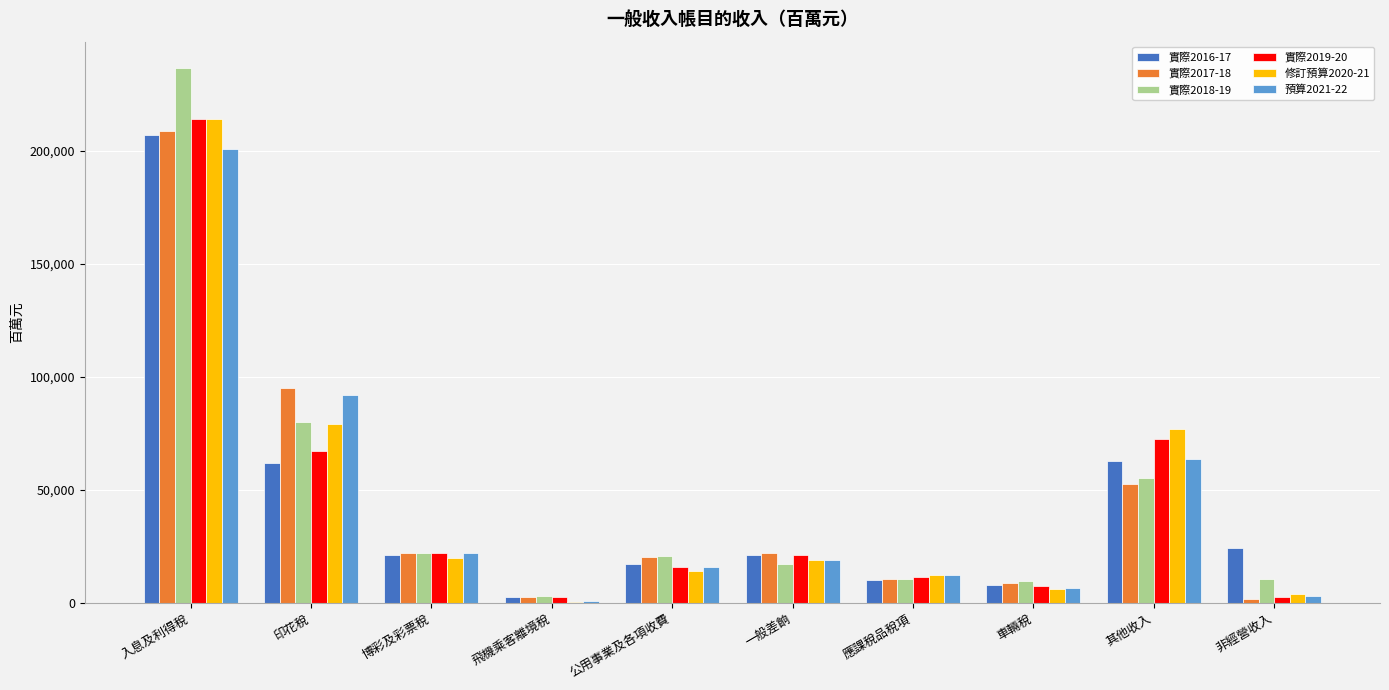

What is the sum of the 實際2016-17 values at 入息及利得稅 and 非經營收入?

231206